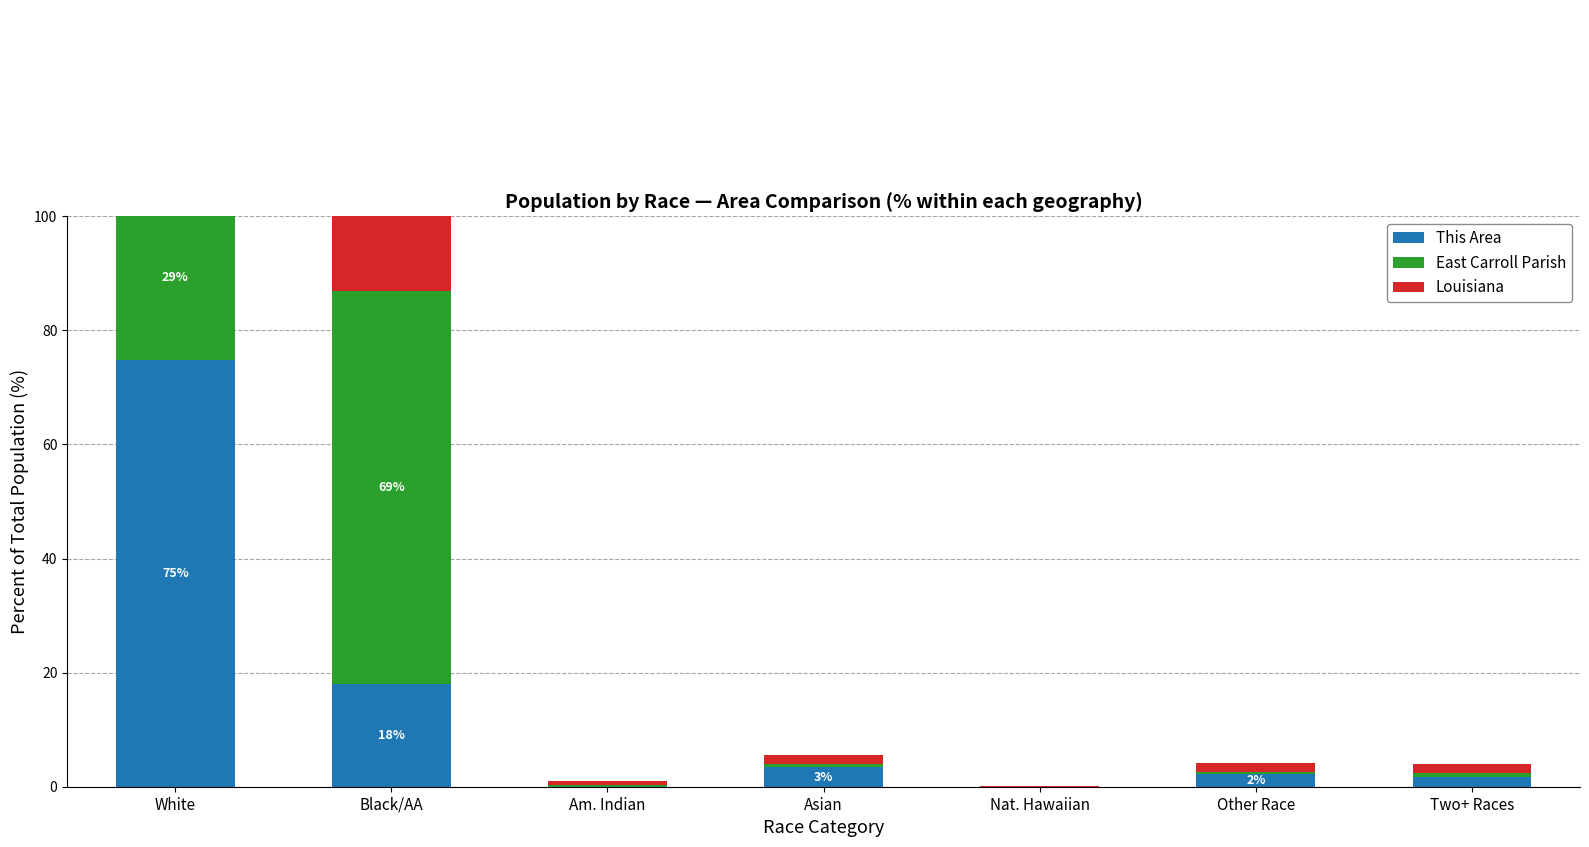

Reading left to right, transcribe all the data shown in this chart.

This Area: White=74.8	Black/AA=18.0	Am. Indian=0.0	Asian=3.4	Nat. Hawaiian=0.0	Other Race=2.2	Two+ Races=1.7
East Carroll Parish: White=28.9	Black/AA=69.0	Am. Indian=0.2	Asian=0.6	Nat. Hawaiian=0.0	Other Race=0.5	Two+ Races=0.7
Louisiana: White=62.6	Black/AA=32.0	Am. Indian=0.7	Asian=1.5	Nat. Hawaiian=0.0	Other Race=1.5	Two+ Races=1.6